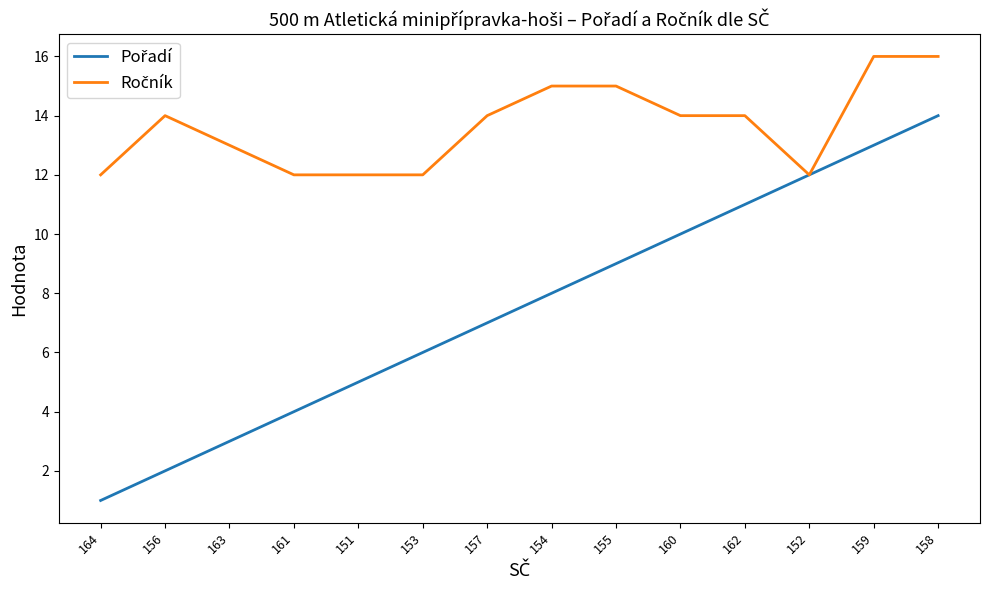

What is the total value across all series at 160?

24